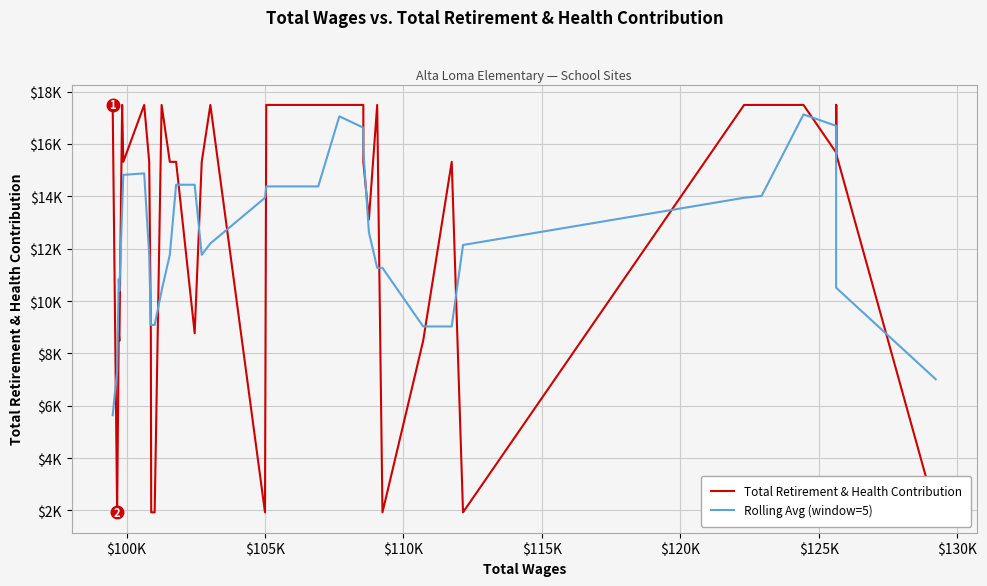

Reading left to right, transcribe all the data shown in this chart.

Total Retirement & Health Contribution: 17492.0	1927.0	8769.0	8478.0	17492.0	15318.0	17492.0	15318.0	8769.0	1927.0	1927.0	17492.0	15318.0	15318.0	8769.0	15318.0	17492.0	1927.0	17492.0	17492.0	17492.0	17492.0	15318.0	15318.0	13116.0	17492.0	1927.0	8478.0	15318.0	1927.0	17492.0	17492.0	17492.0	15675.0	17492.0	15318.0	17492.0	17492.0	15634.0	1927.0
Rolling Avg (window=5): 5637.6	7333.2	10831.6	10396.8	13509.8	14819.6	14877.8	11764.8	9086.6	9086.6	9086.6	10396.4	11764.8	14443.0	14443.0	11764.8	12199.6	13944.2	14379.0	14379.0	17057.2	16622.4	15747.2	15747.2	12634.2	11266.2	11266.2	9028.4	9028.4	12141.4	13944.2	14015.6	17128.6	16693.8	16693.8	16693.8	16685.6	13572.6	10509.0	7010.6